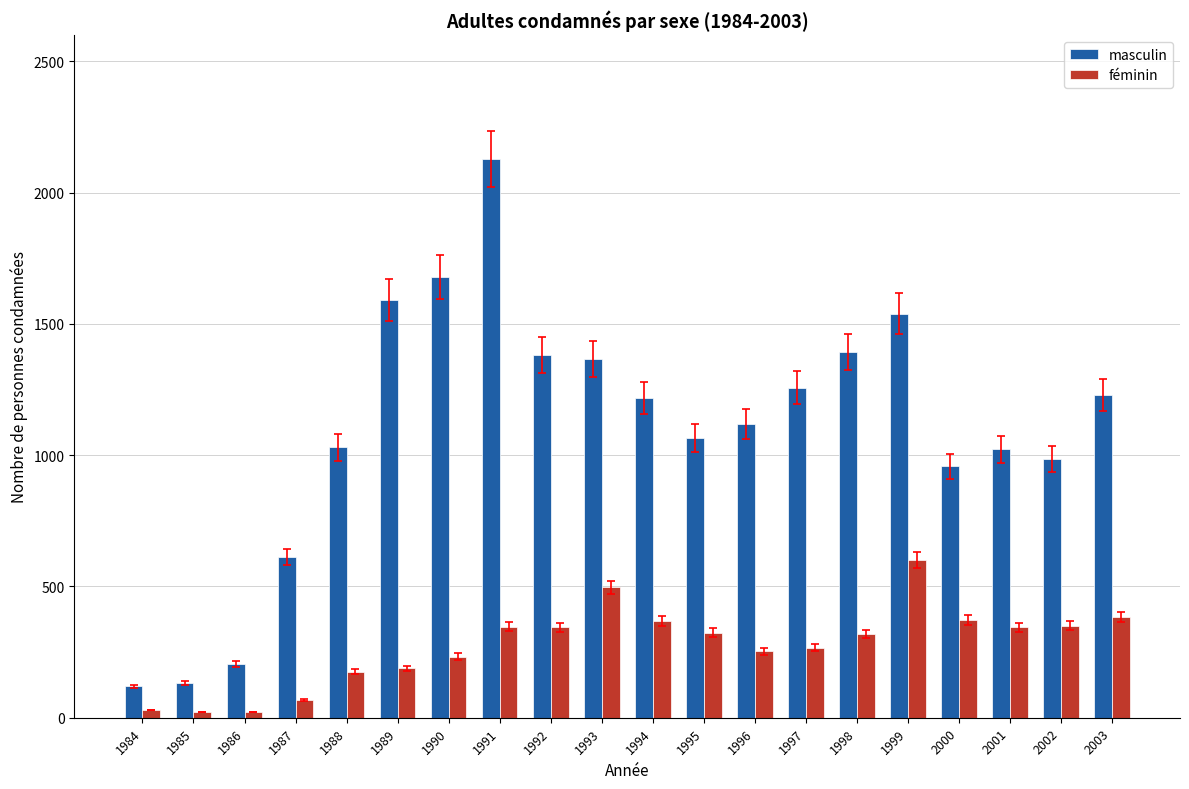

How many categories are shown in the chart?

20